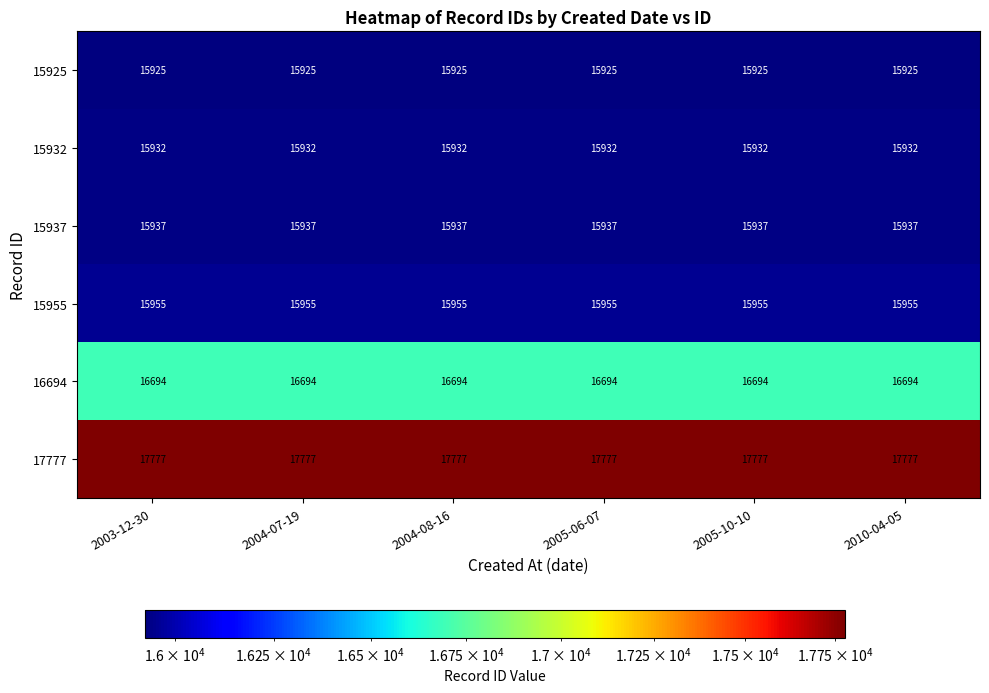

What is the minimum value for 15955?

15955